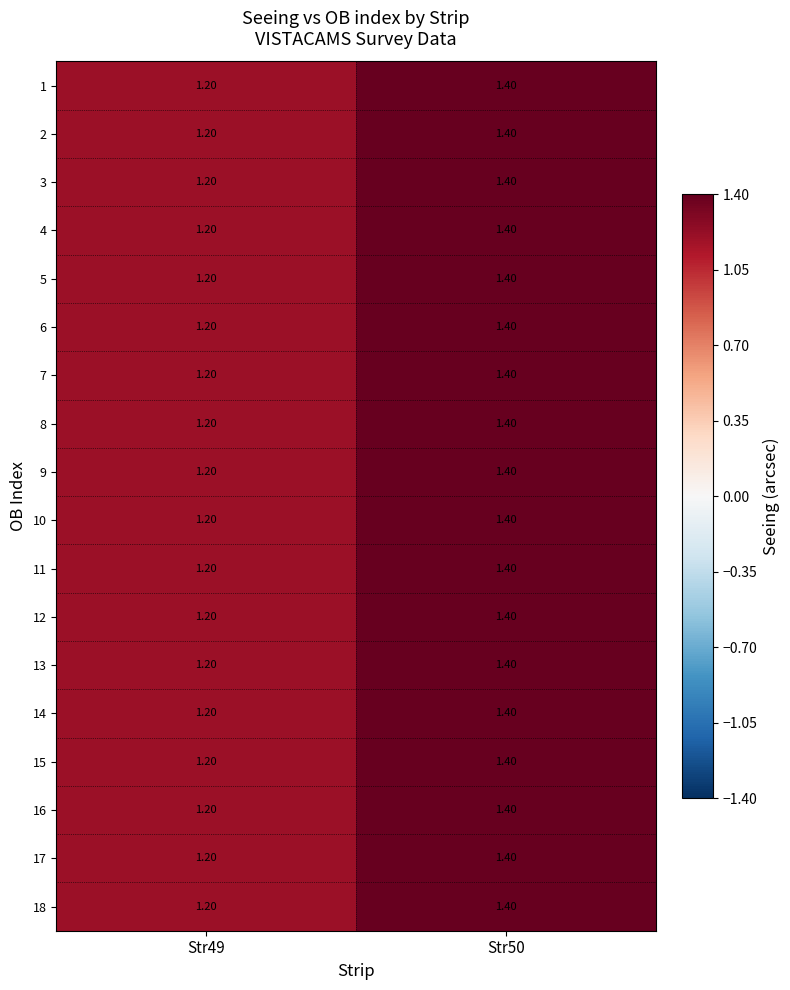

List the labels in order of 4 value, smallest first.

Str49, Str50